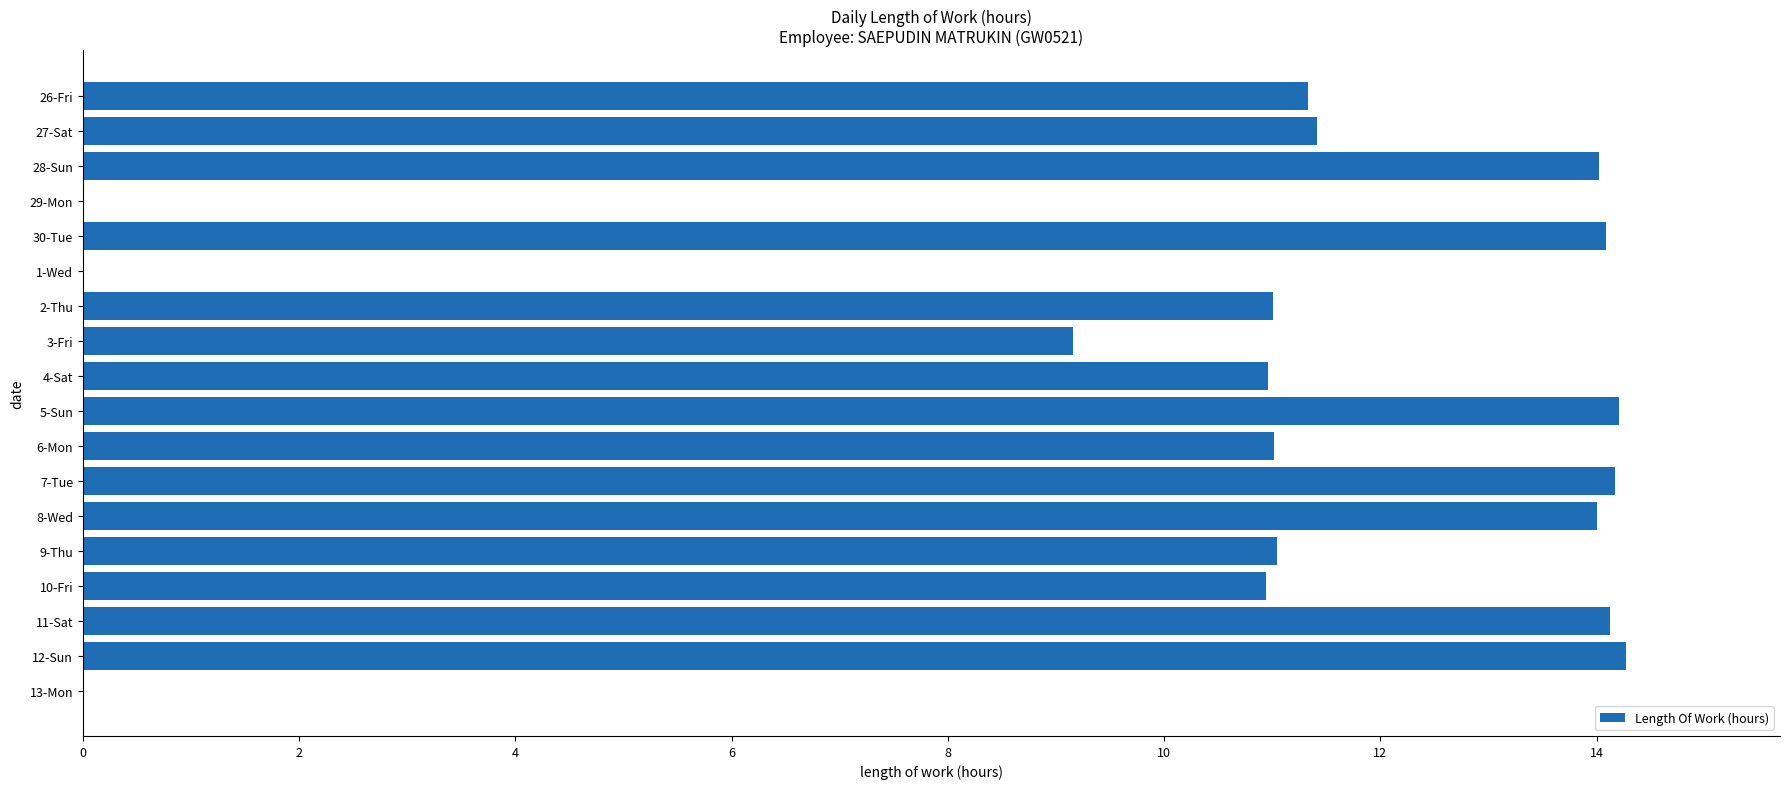

What is the ratio of the value at 7-Tue to the value at 27-Sat?

1.2